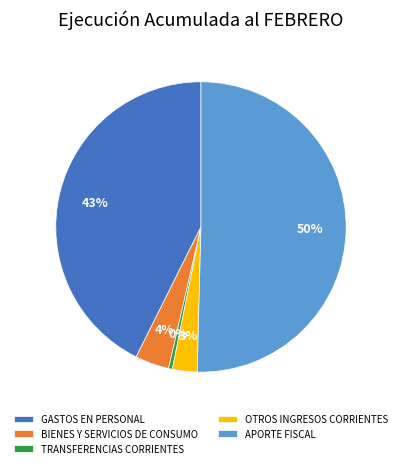

To the nearest percent, what is the combined percentage of TRANSFERENCIAS CORRIENTES and OTROS INGRESOS CORRIENTES?

3%